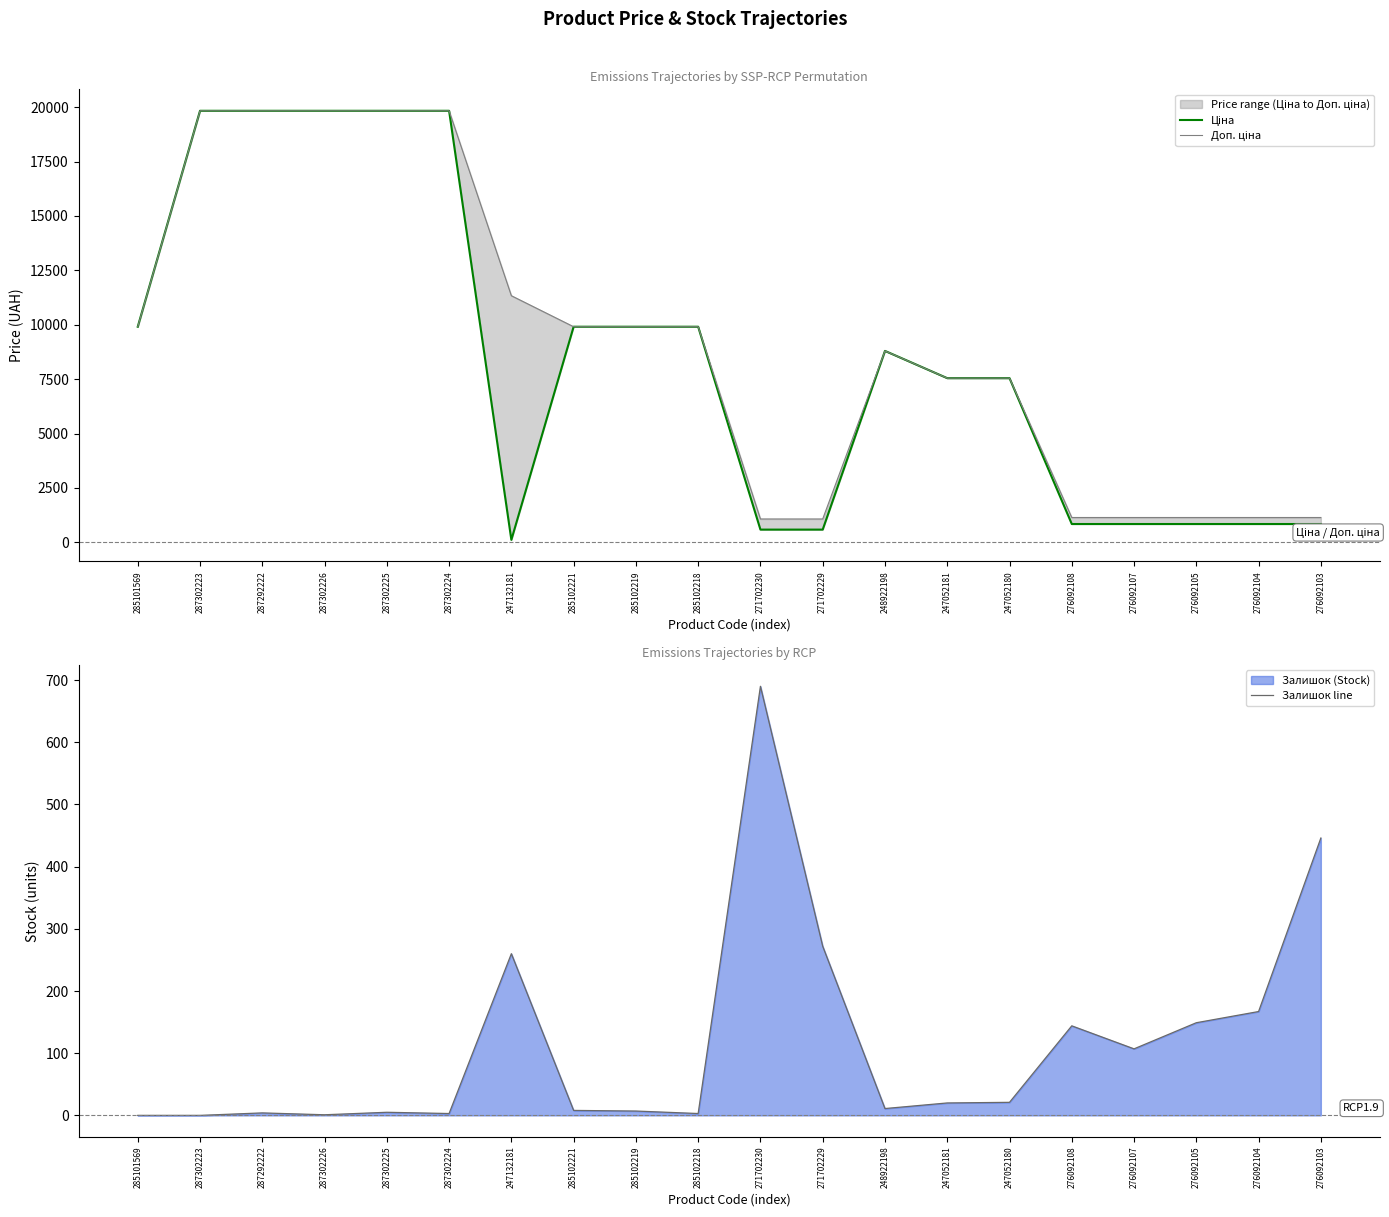

The value of Доп. ціна at 287302225 is 8727.9. True or false?

False